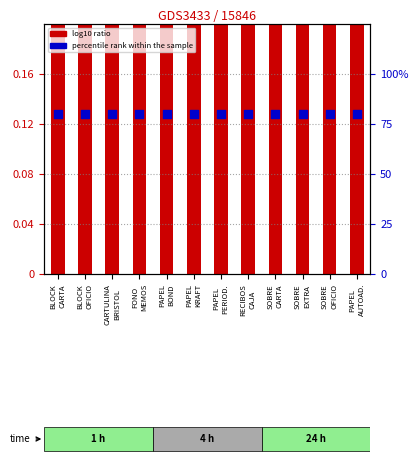

At which category is the sum across all series the highest?

PAPEL
KRAFT